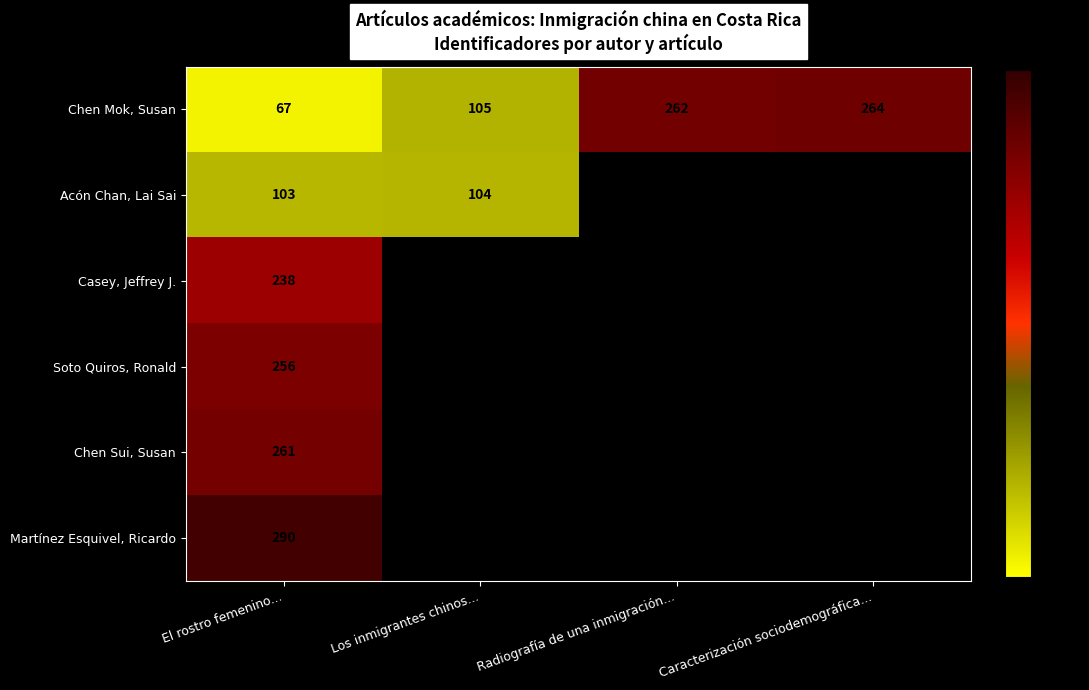

What is the maximum value shown in the chart?

290.0